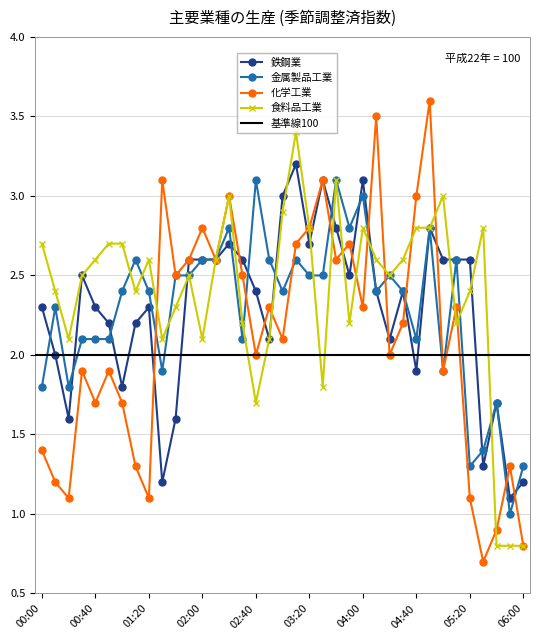

What is the highest value of the 食料品工業 series?

3.4